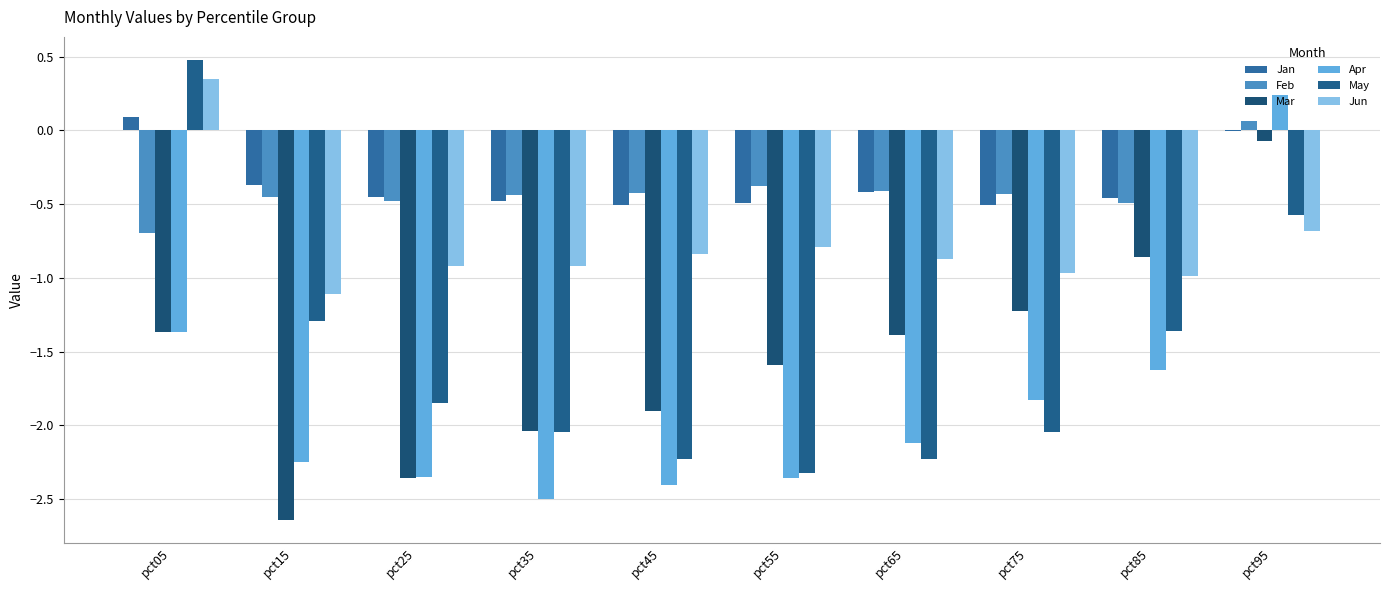

Are the bars grouped side by side (vs. stacked)?

Yes